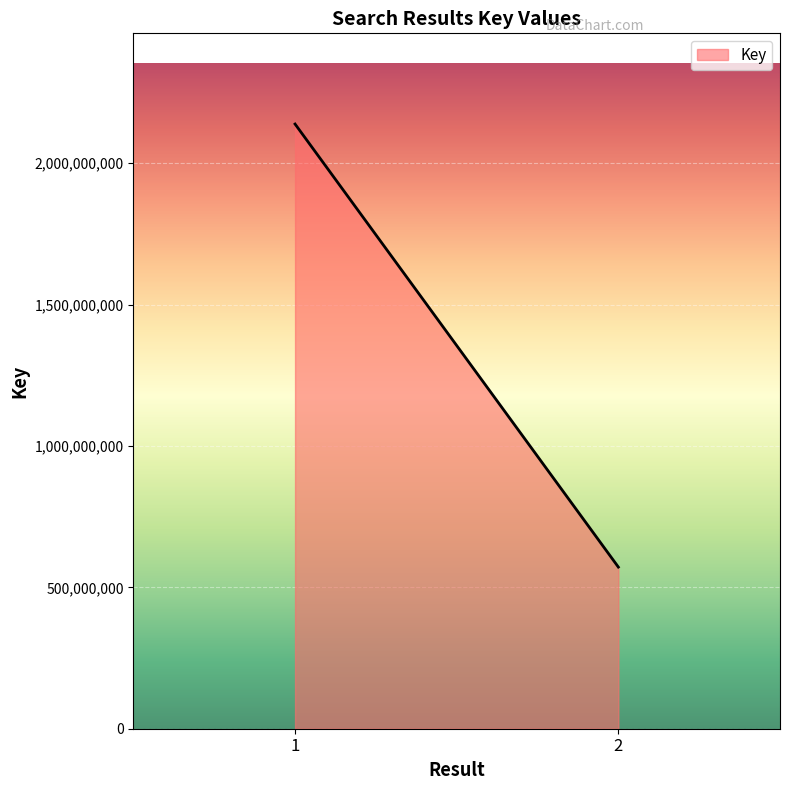

Where is the data nearest to the value 1355134971?

2